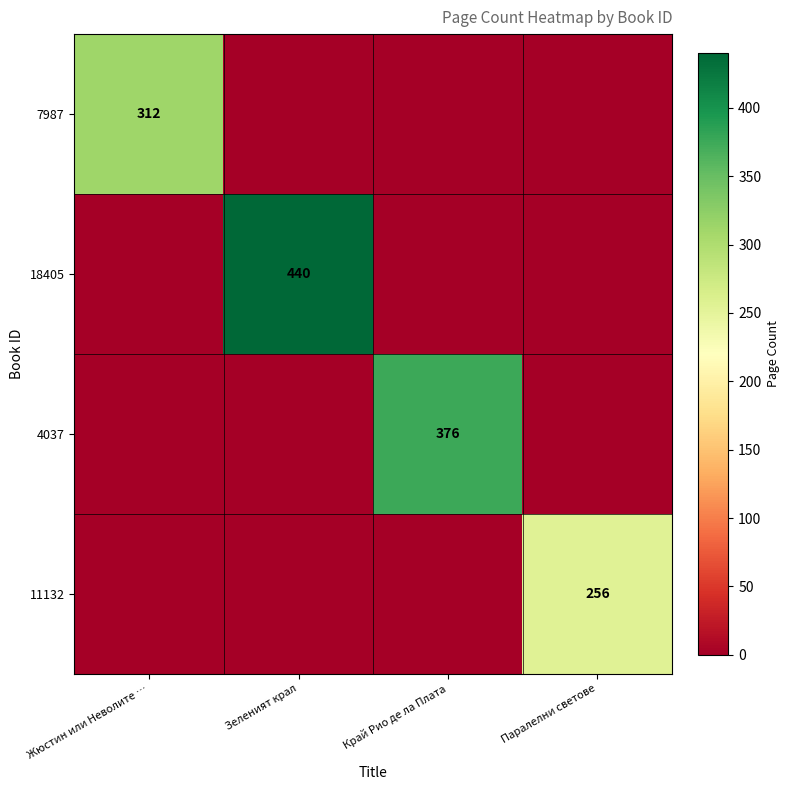

Which series has the largest total across all categories?

18405